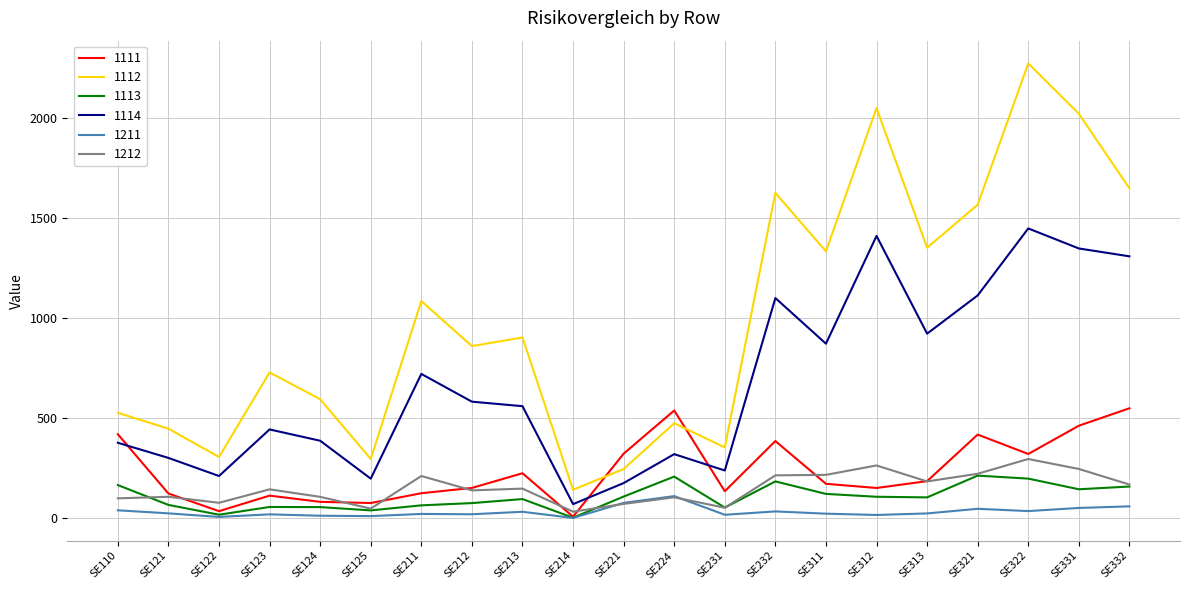

Does the chart have visible grid lines?

Yes